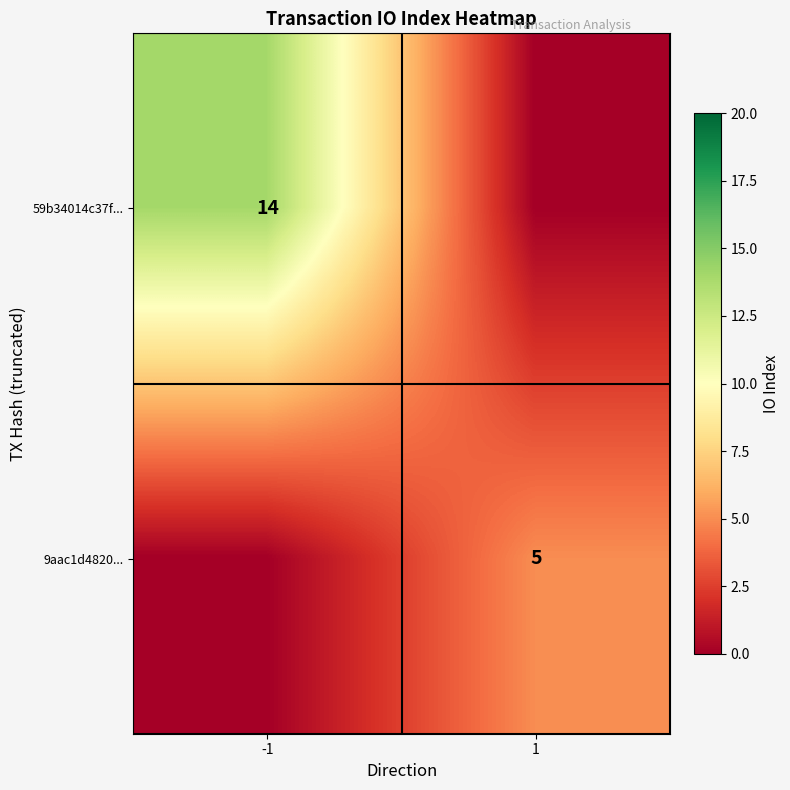

What is the spread (max minus min) of values at -1?

14